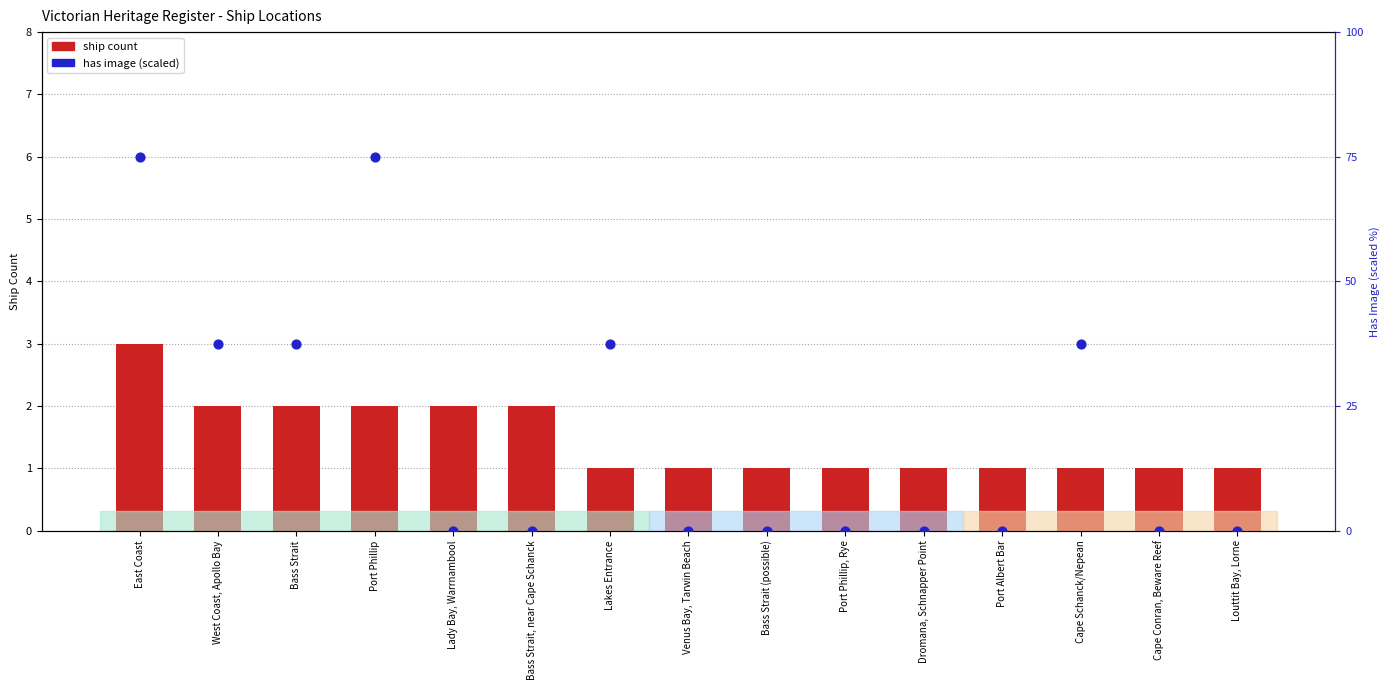

What are all the series names shown in the legend?

ship count, has image (scaled)